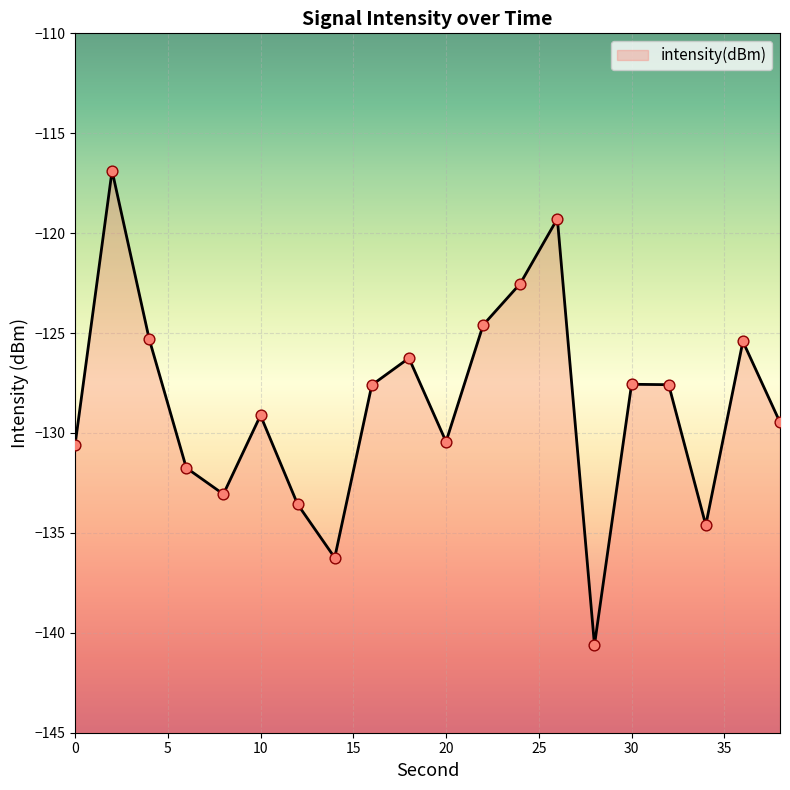

Which has a higher value, 32 or 34?

32